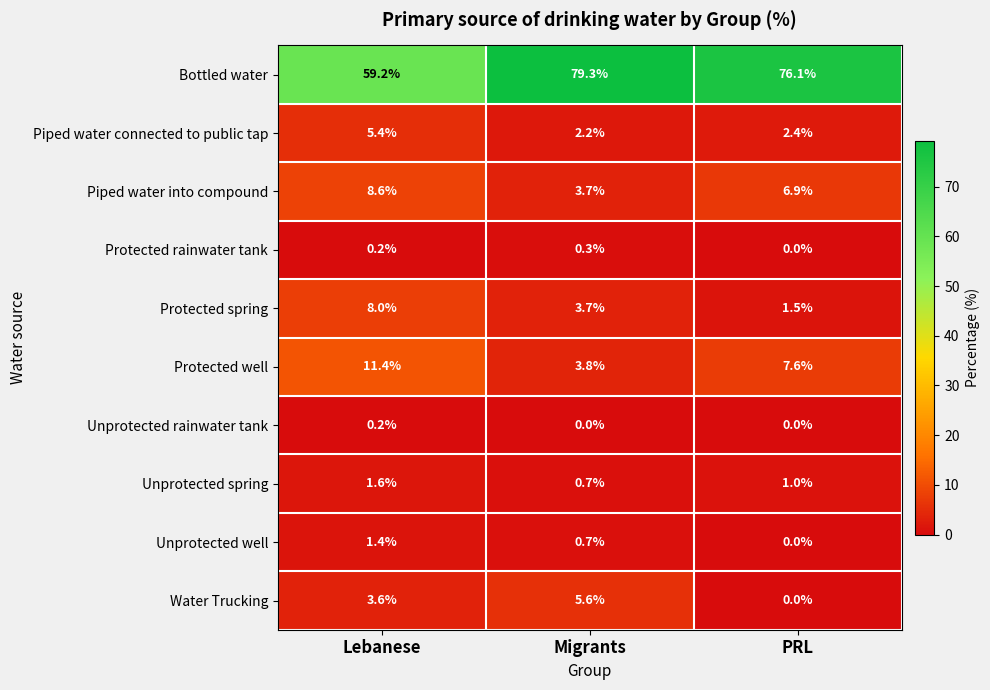

Reading left to right, what are all the values shown in this chart?

Bottled water: Lebanese=59.2	Migrants=79.3	PRL=76.1
Piped water connected to public tap: Lebanese=5.4	Migrants=2.2	PRL=2.4
Piped water into compound: Lebanese=8.6	Migrants=3.7	PRL=6.9
Protected rainwater tank: Lebanese=0.2	Migrants=0.3	PRL=0.0
Protected spring: Lebanese=8.0	Migrants=3.7	PRL=1.5
Protected well: Lebanese=11.4	Migrants=3.8	PRL=7.6
Unprotected rainwater tank: Lebanese=0.2	Migrants=0.0	PRL=0.0
Unprotected spring: Lebanese=1.6	Migrants=0.7	PRL=1.0
Unprotected well: Lebanese=1.4	Migrants=0.7	PRL=0.0
Water Trucking: Lebanese=3.6	Migrants=5.6	PRL=0.0